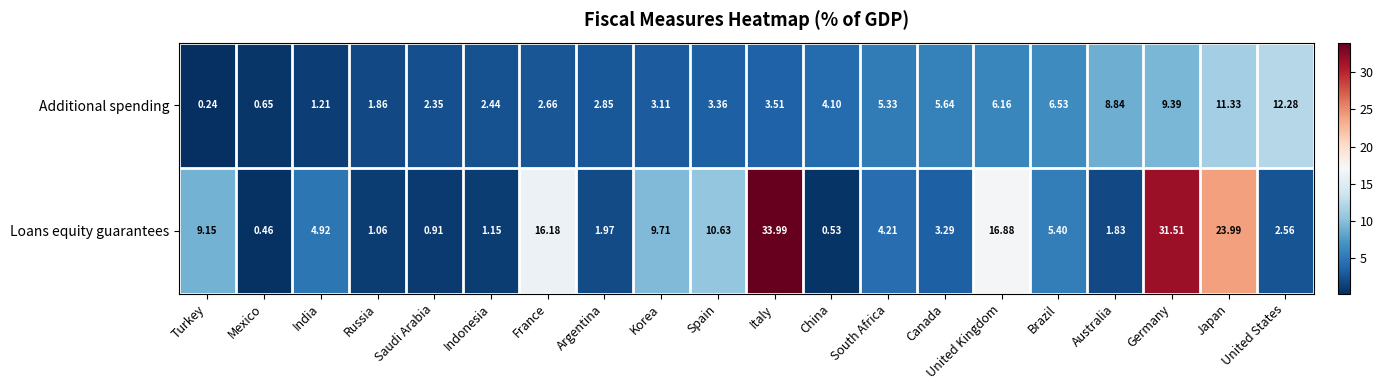

Rank the series by their average value, from highest to lowest.

Loans equity guarantees, Additional spending